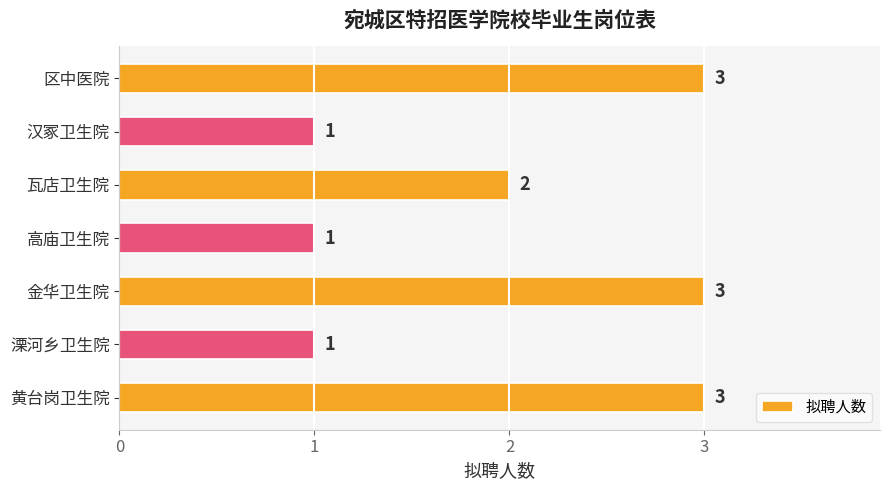

The chart shows a value of 1 at 瓦店卫生院. True or false?

False